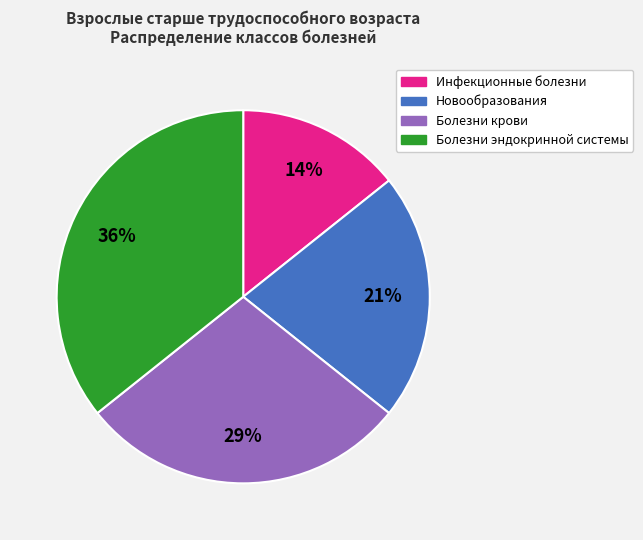

Is Болезни крови the majority of the pie?

No